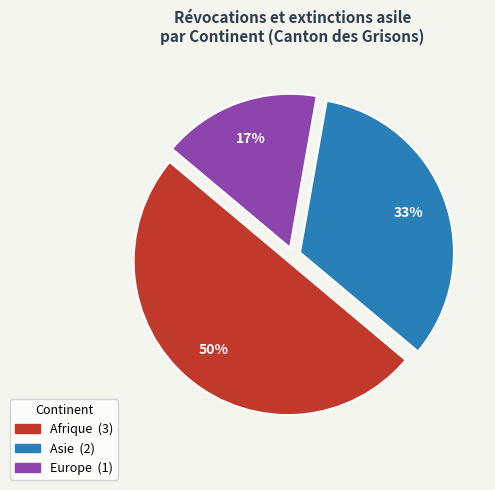

To the nearest percent, what is the difference between the largest and smallest slice percentages?

33%